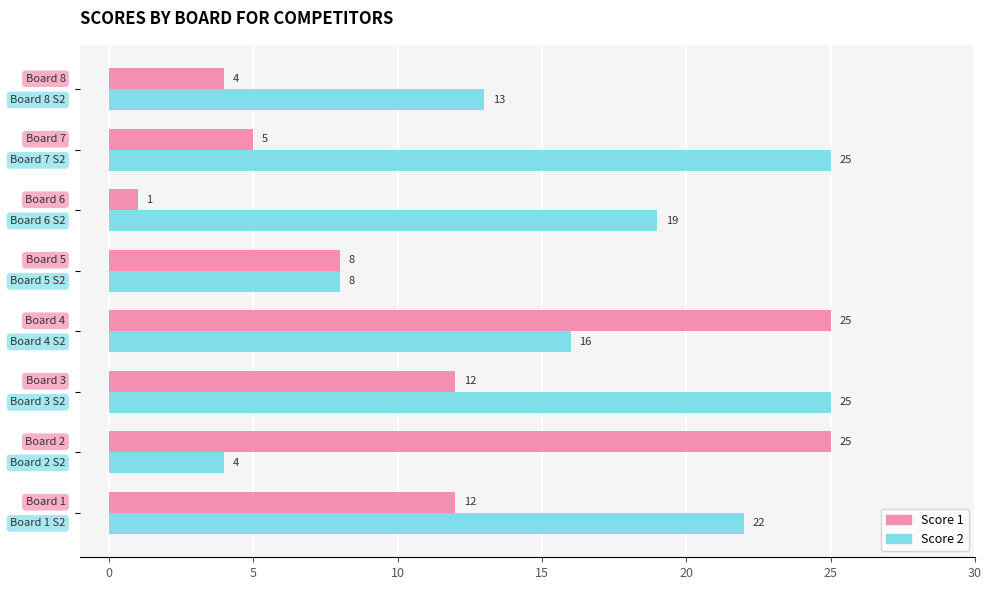

Rank the series by their average value, from lowest to highest.

Score 1, Score 2